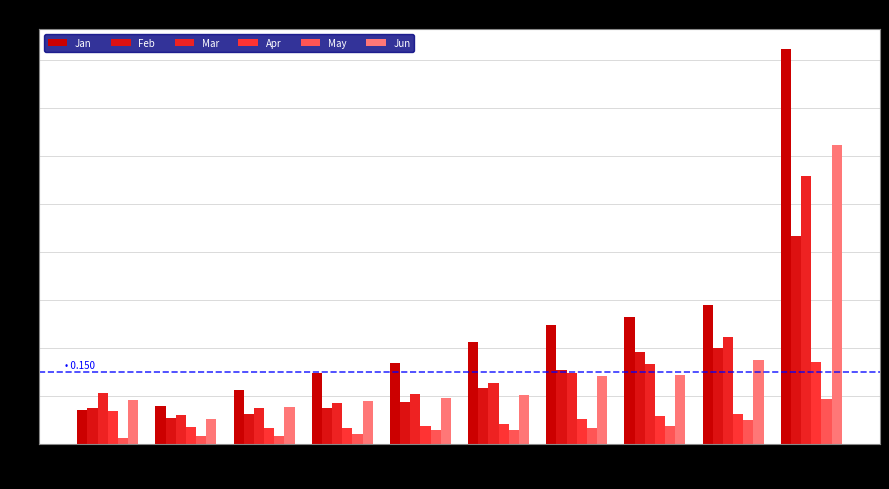

How many categories are shown in the chart?

10